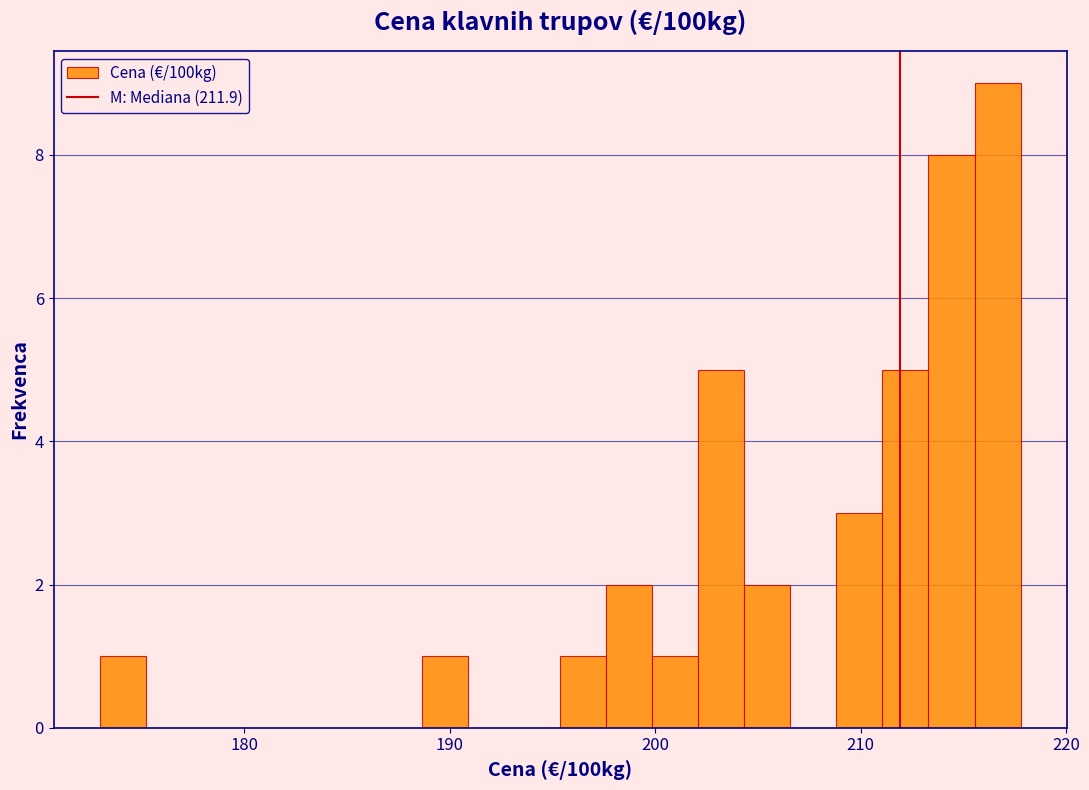

Around what value on the x-axis is the tallest bar? Give the approximate position of its centre, as read against the axis.

217